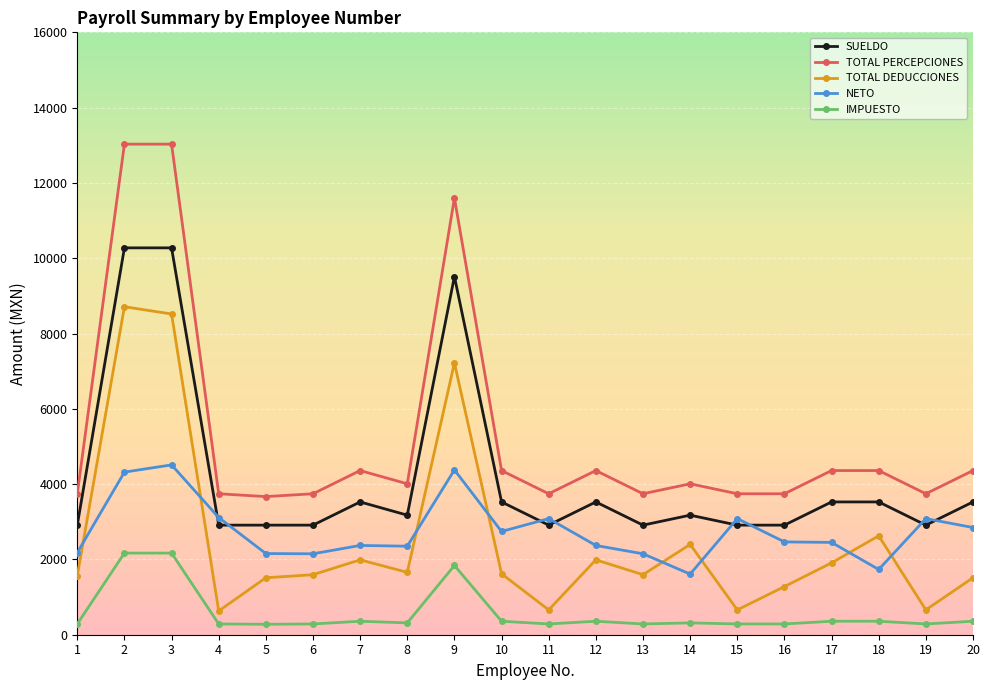

What is the sum of the NETO values at 3 and 8?

6862.8